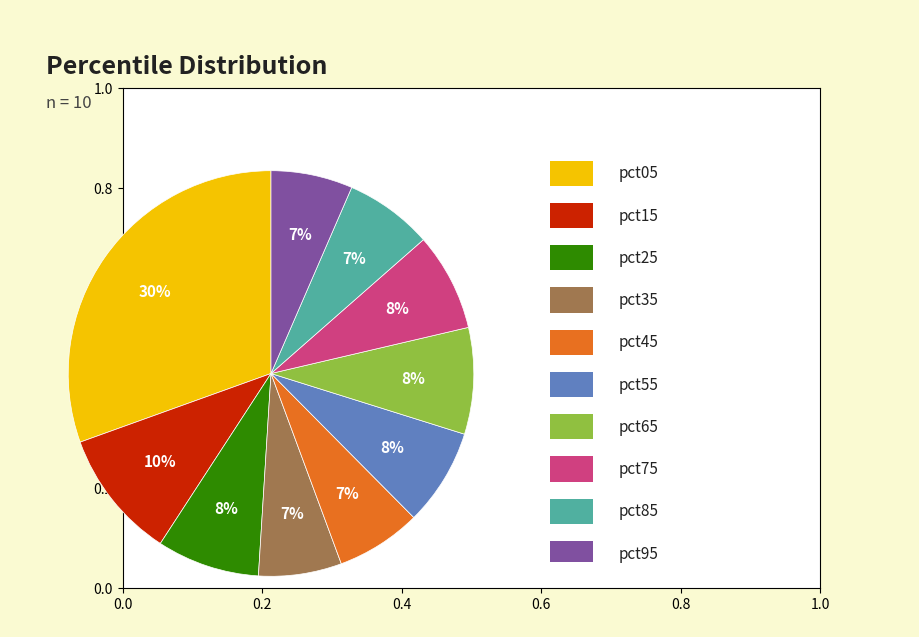

To the nearest percent, what is the average slice percentage?

10%